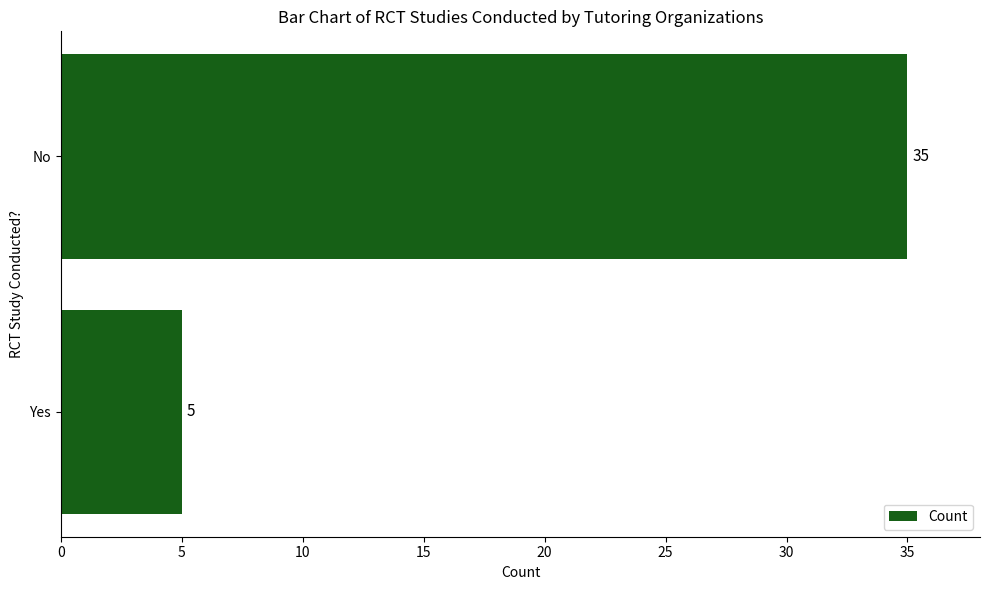

Reading top to bottom, extract all data points from this chart.

No=35	Yes=5